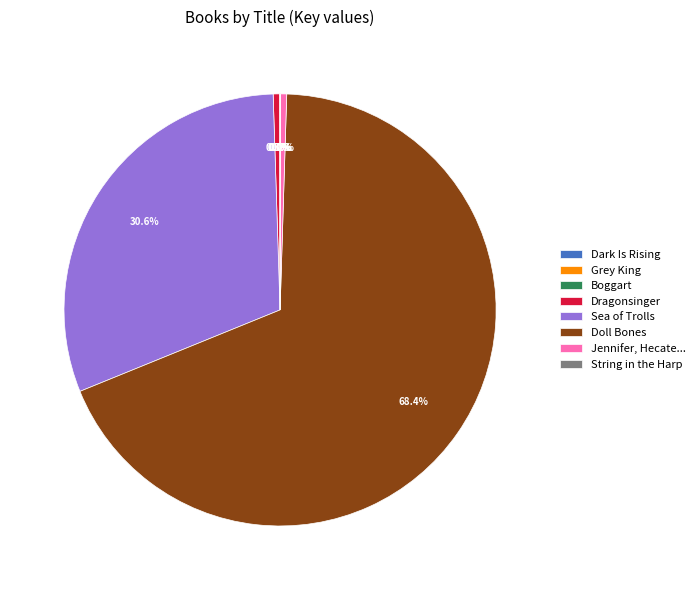

Does Doll Bones account for over 50% of the chart?

Yes